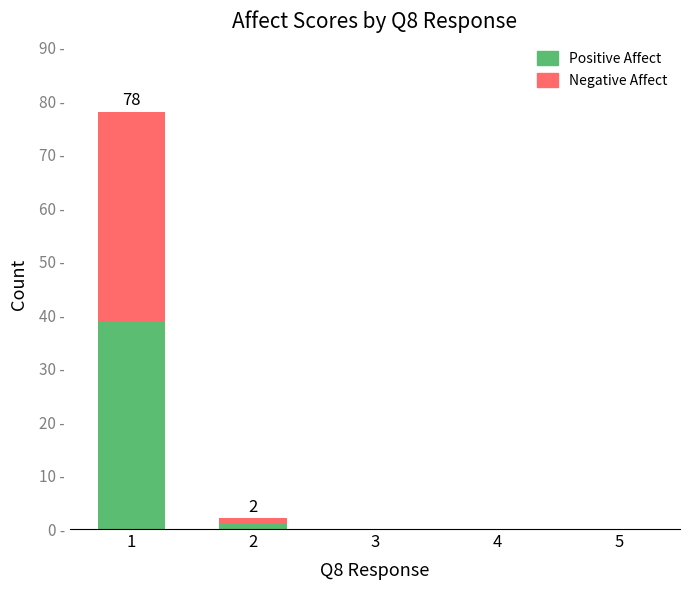

Between 1 and 5, which series saw the biggest shift?

Positive Affect